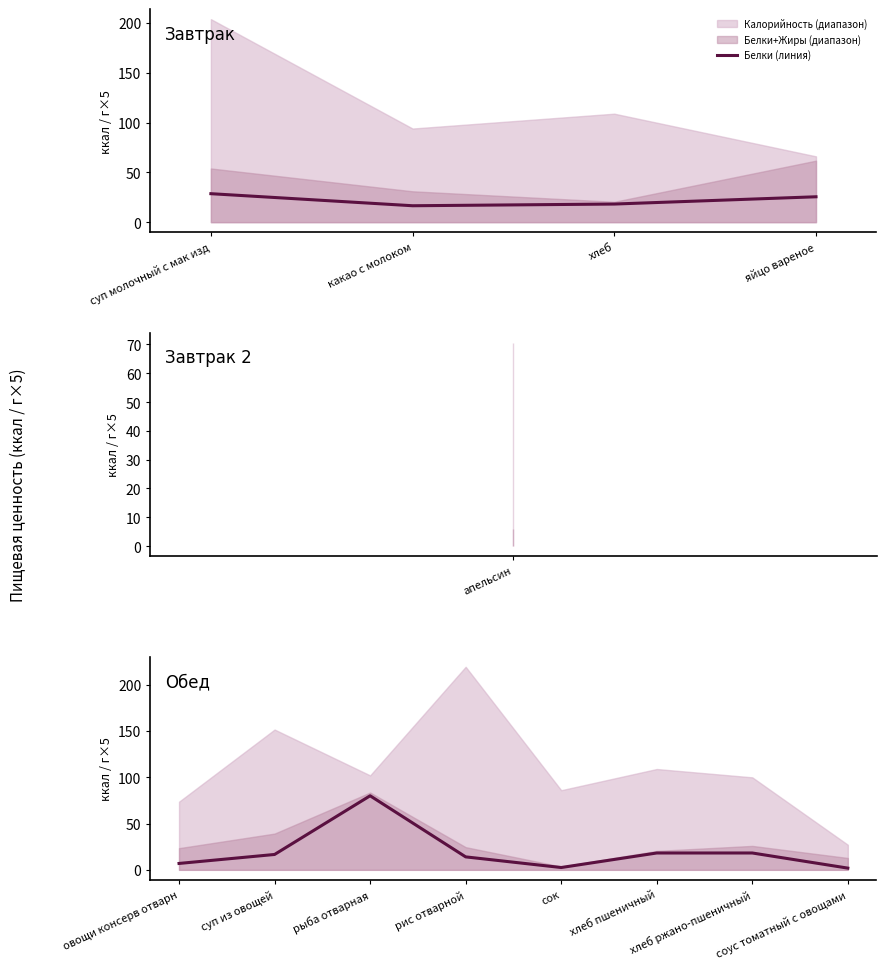

Count the number of values greater than 16.

4